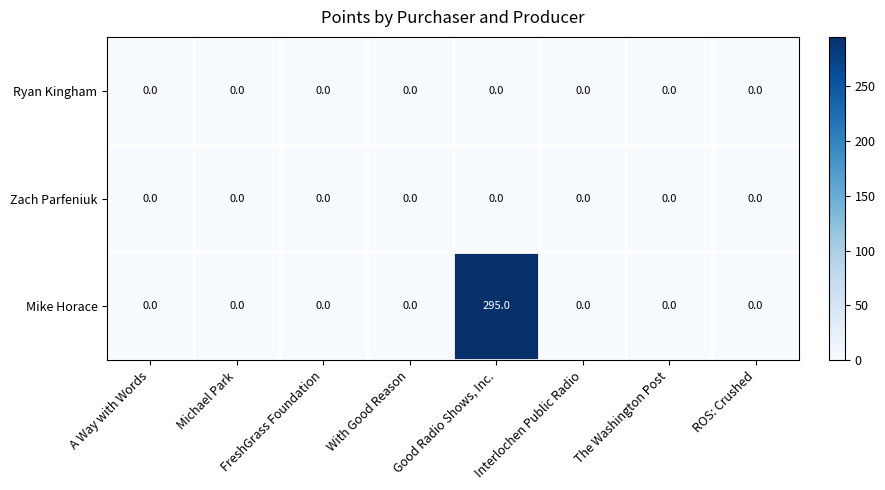

At how many categories does at least one series exceed 293?

1